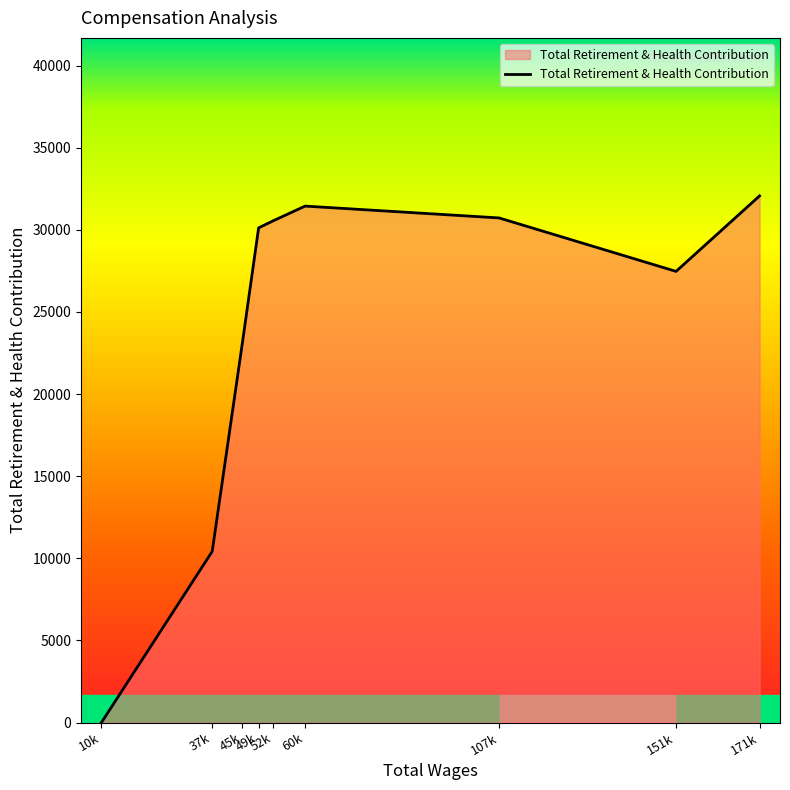

What is the difference between the maximum and minimum values?

32069